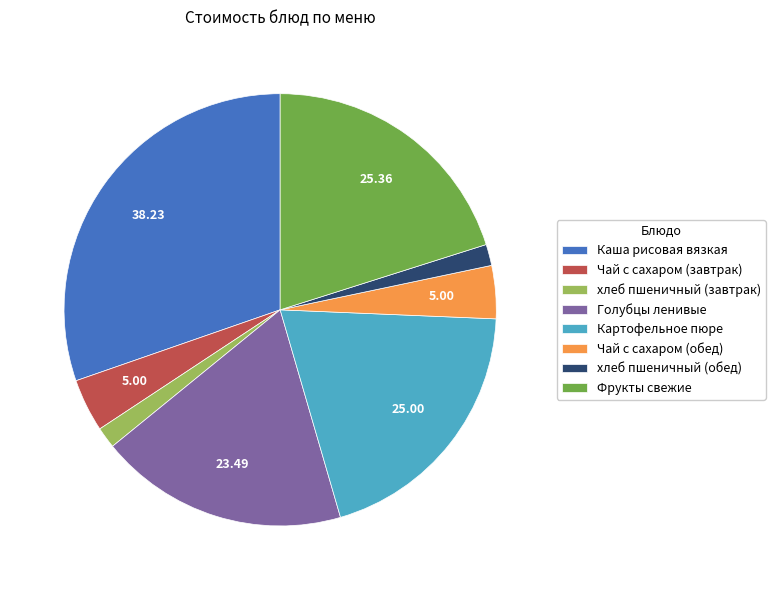

What is the ratio of the value at Голубцы ленивые to the value at Чай с сахаром (завтрак)?

4.7